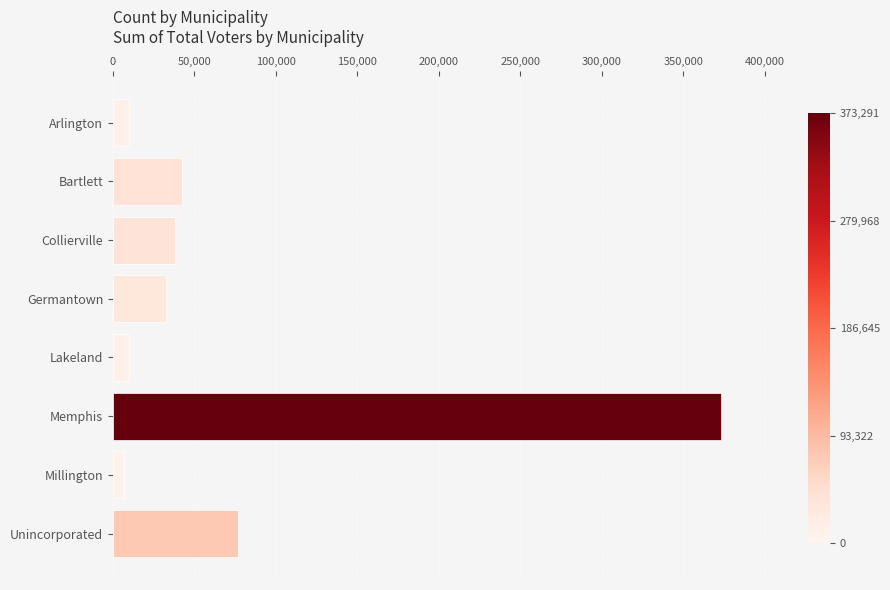

What is the difference between the second highest and second lowest values?

66984